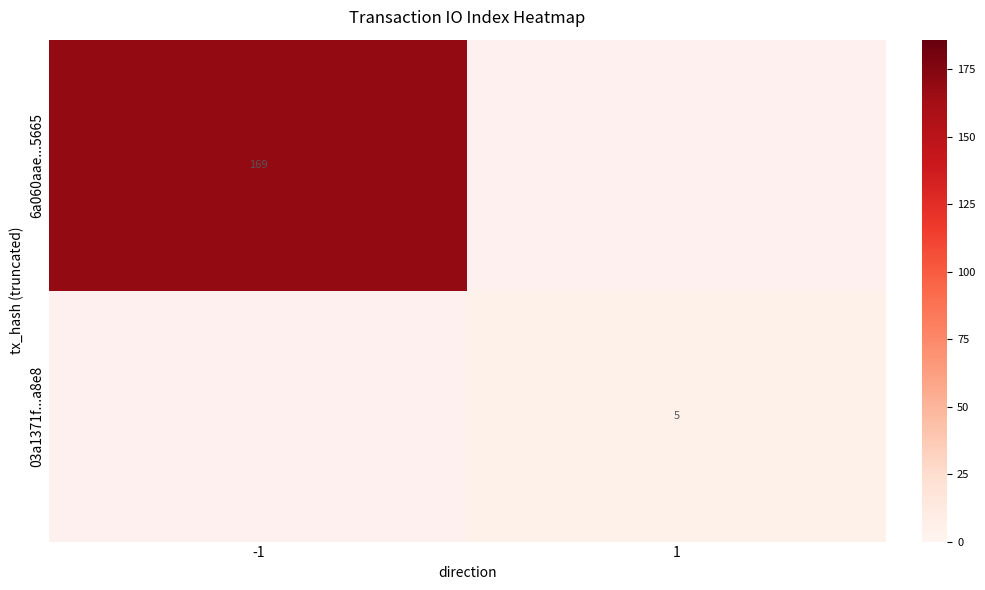

The 03a1371f...a8e8 series shows 5 at 1. True or false?

True